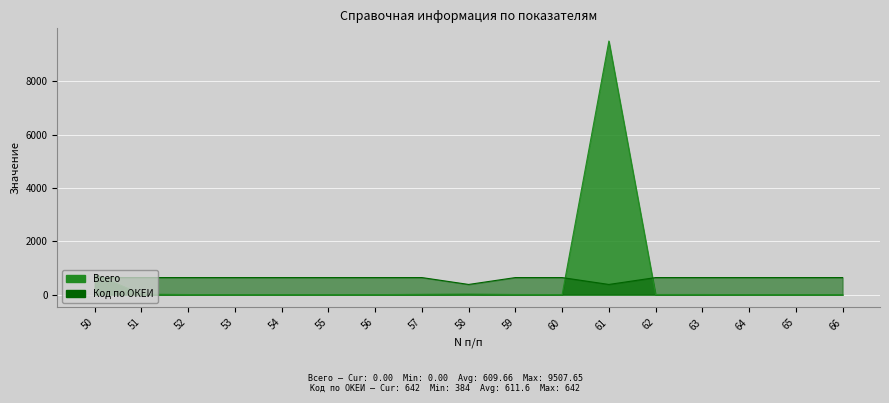

At how many categories does at least one series exceed 4213?

1